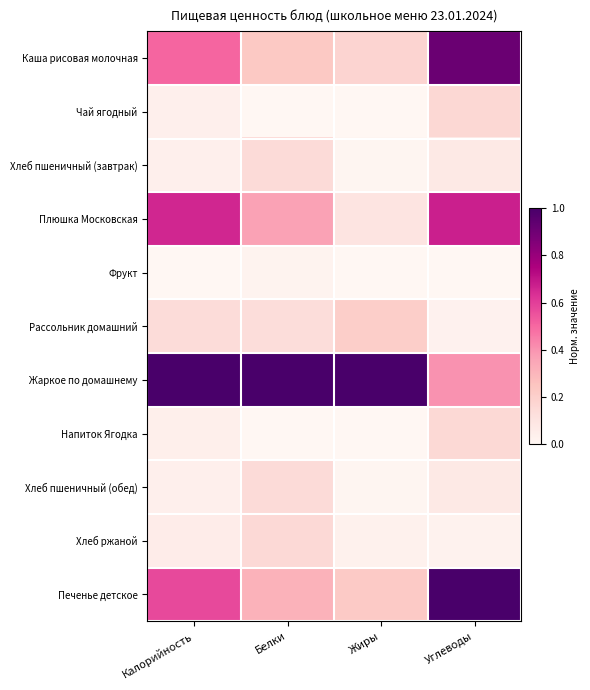

Reading left to right, extract all data points from this chart.

Каша рисовая молочная: Калорийность=0.5	Белки=0.2	Жиры=0.2	Углеводы=0.9
Чай ягодный: Калорийность=0.0	Белки=0.0	Жиры=0.0	Углеводы=0.2
Хлеб пшеничный (завтрак): Калорийность=0.0	Белки=0.1	Жиры=0.0	Углеводы=0.1
Плюшка Московская: Калорийность=0.7	Белки=0.4	Жиры=0.1	Углеводы=0.7
Фрукт: Калорийность=0.0	Белки=0.0	Жиры=0.0	Углеводы=0.0
Рассольник домашний: Калорийность=0.1	Белки=0.1	Жиры=0.2	Углеводы=0.0
Жаркое по домашнему: Калорийность=1.0	Белки=1.0	Жиры=1.0	Углеводы=0.4
Напиток Ягодка: Калорийность=0.0	Белки=0.0	Жиры=0.0	Углеводы=0.2
Хлеб пшеничный (обед): Калорийность=0.0	Белки=0.1	Жиры=0.0	Углеводы=0.1
Хлеб ржаной: Калорийность=0.1	Белки=0.2	Жиры=0.0	Углеводы=0.0
Печенье детское: Калорийность=0.6	Белки=0.3	Жиры=0.2	Углеводы=1.0